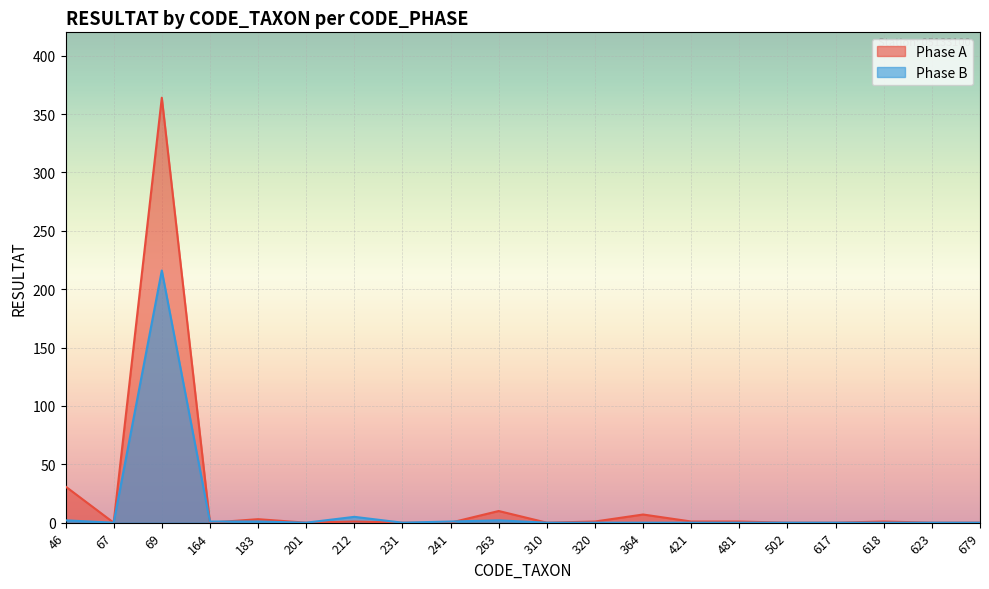

Reading left to right, what are all the values shown in this chart?

Phase A: 31	0	364	0	3	0	1	0	0	10	0	1	7	1	1	0	0	1	0	0
Phase B: 2	0	216	1	1	0	5	0	1	2	0	0	0	0	0	0	0	0	0	0